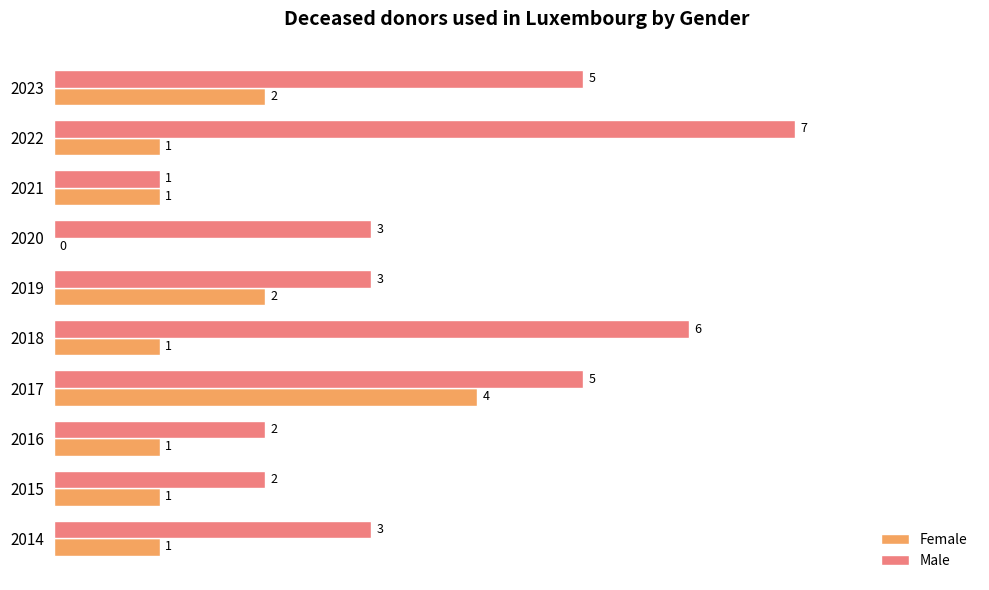

At which category is the sum across all series the highest?

2017